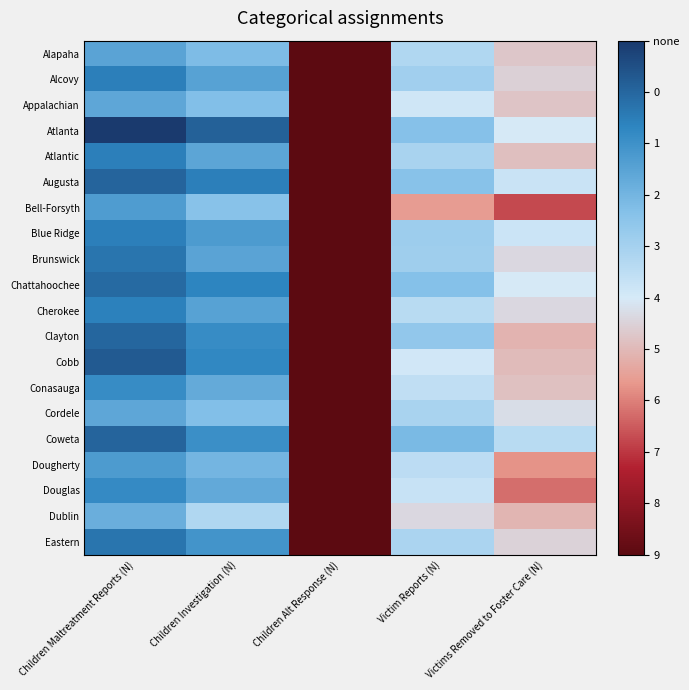

List the series in order of their peak value, highest first.

Atlanta, Cobb, Coweta, Augusta, Clayton, Chattahoochee, Brunswick, Eastern, Alcovy, Blue Ridge, Atlantic, Cherokee, Douglas, Conasauga, Dougherty, Bell-Forsyth, Alapaha, Cordele, Appalachian, Dublin